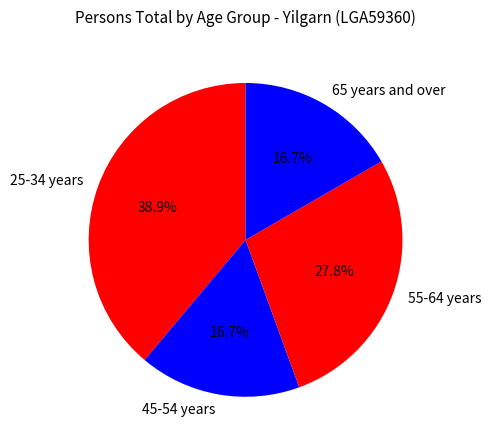

To the nearest percent, what is the difference between the largest and smallest slice percentages?

22%